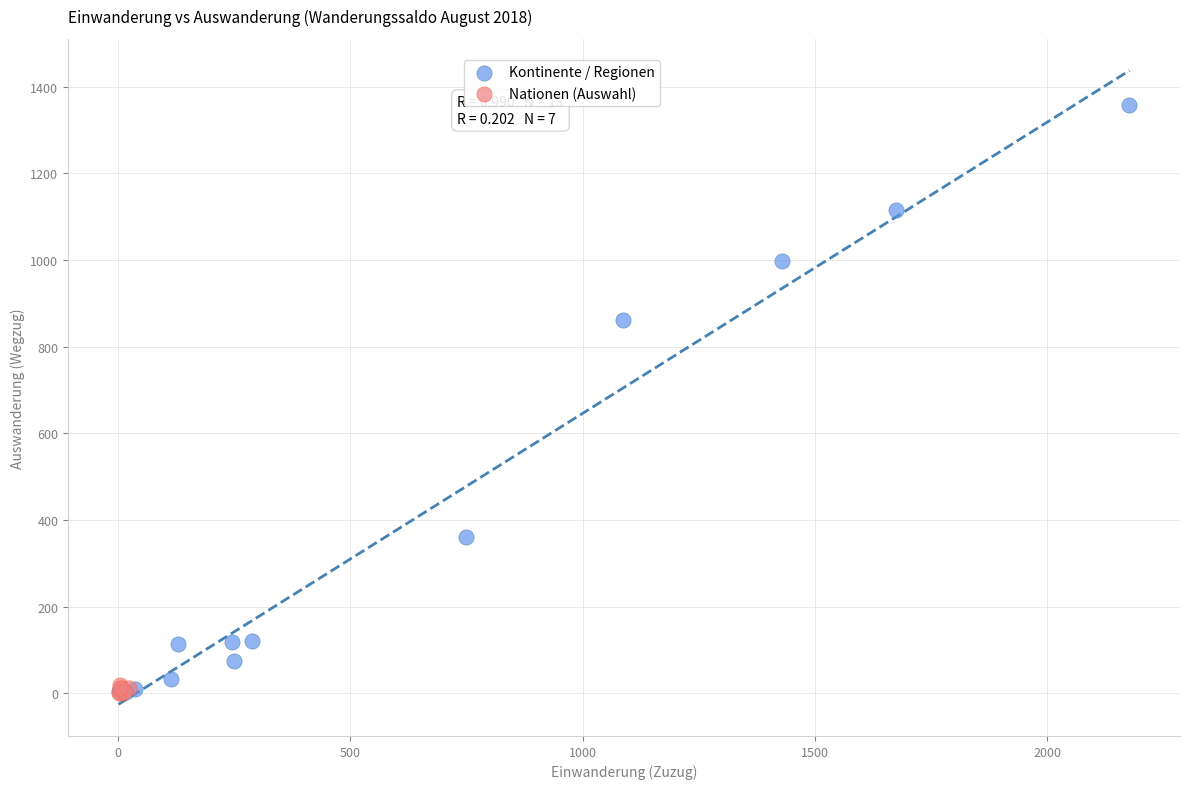

Which series has the widest spread of Y values?

Kontinente / Regionen